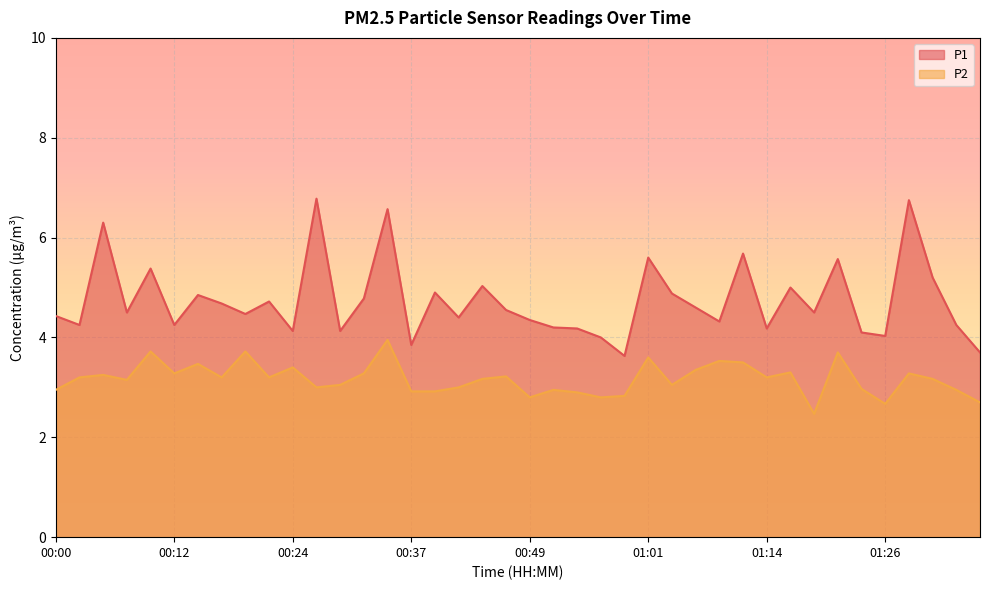

Which category has the lowest value across all series?

01:19